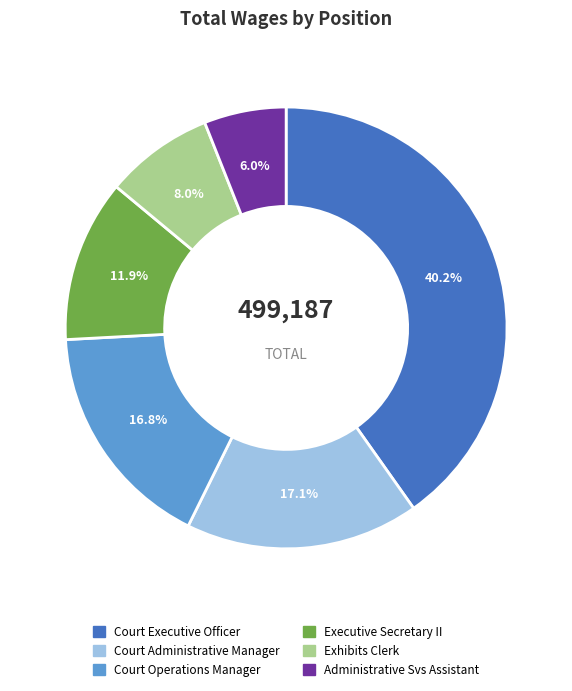

Approximately how many times larger is the value at Court Operations Manager compared to Exhibits Clerk?

2.1